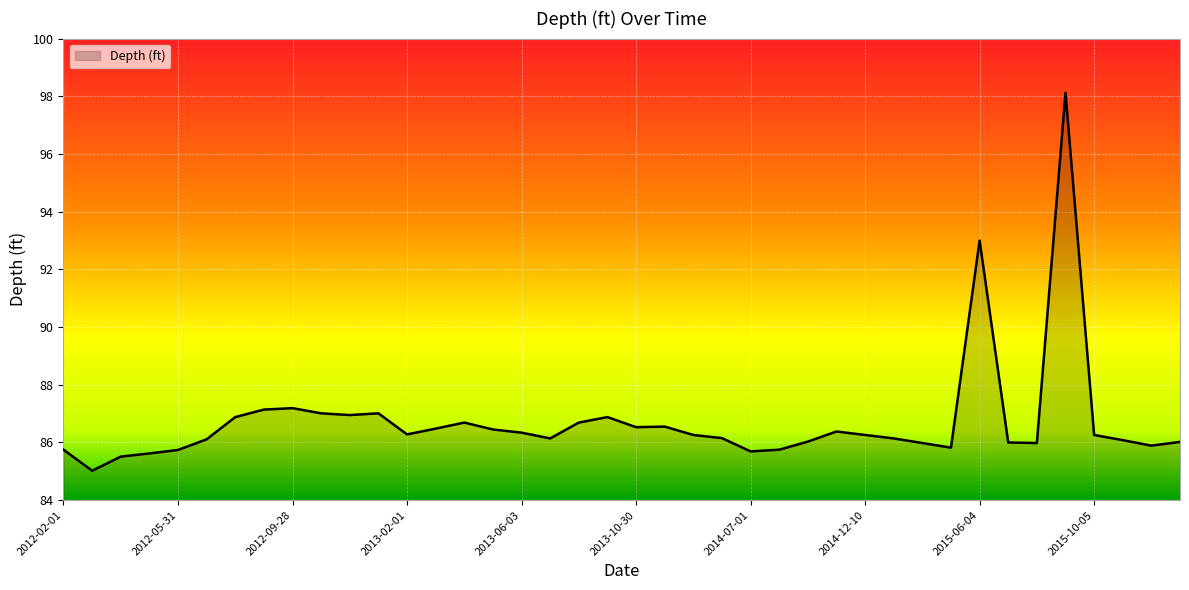

What is the average value?

86.7